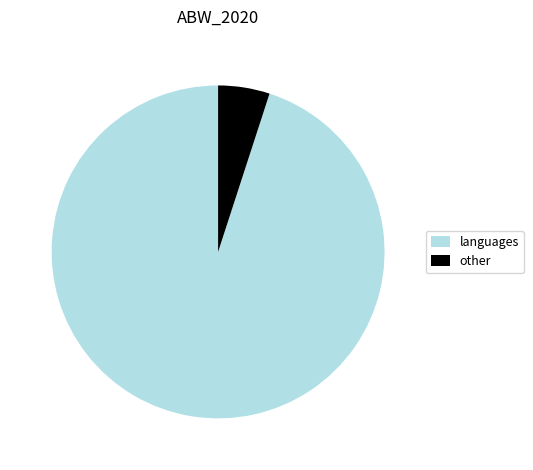

Is there a majority slice in this chart?

Yes